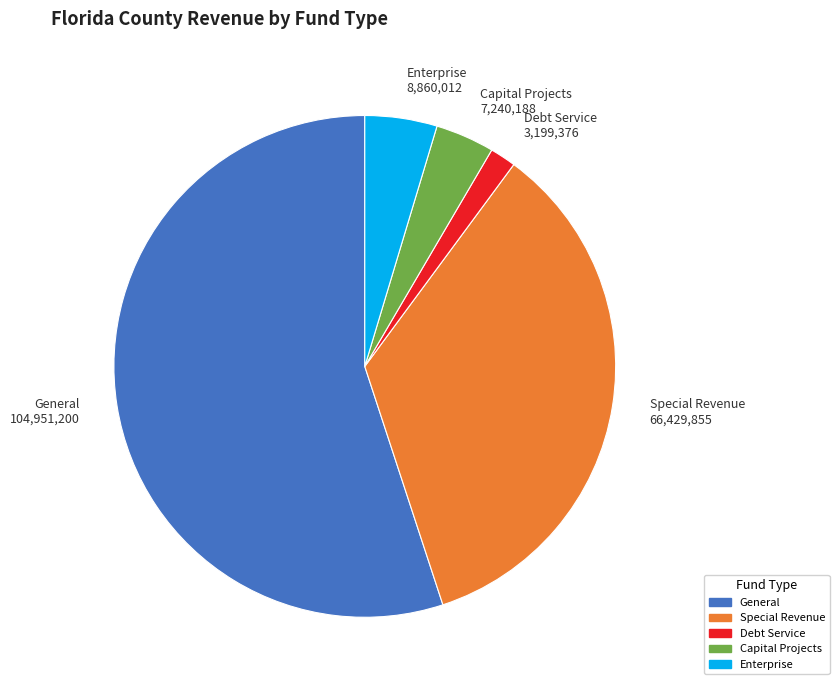

How many segments does this pie chart have?

5